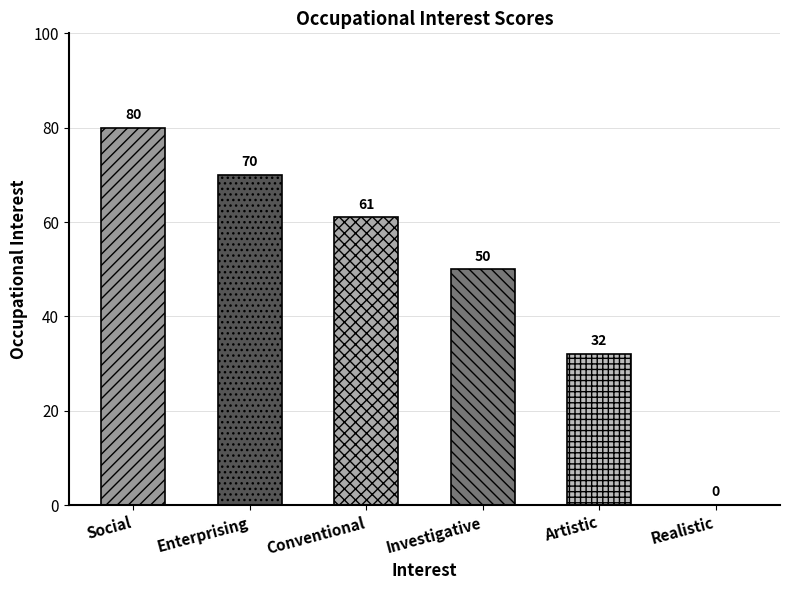

Where is the data nearest to the value 40?

Artistic